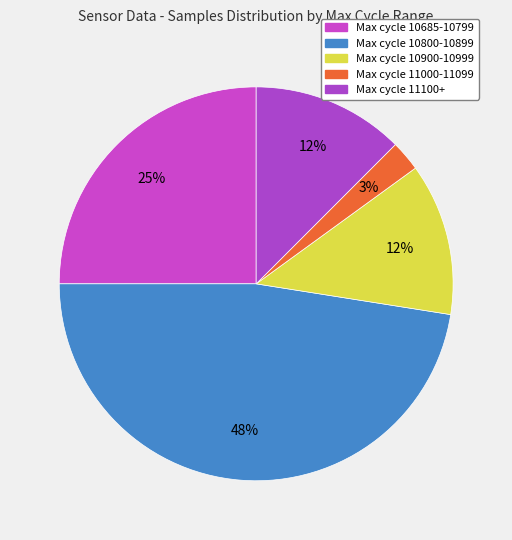

Count the number of slices in the pie.

5